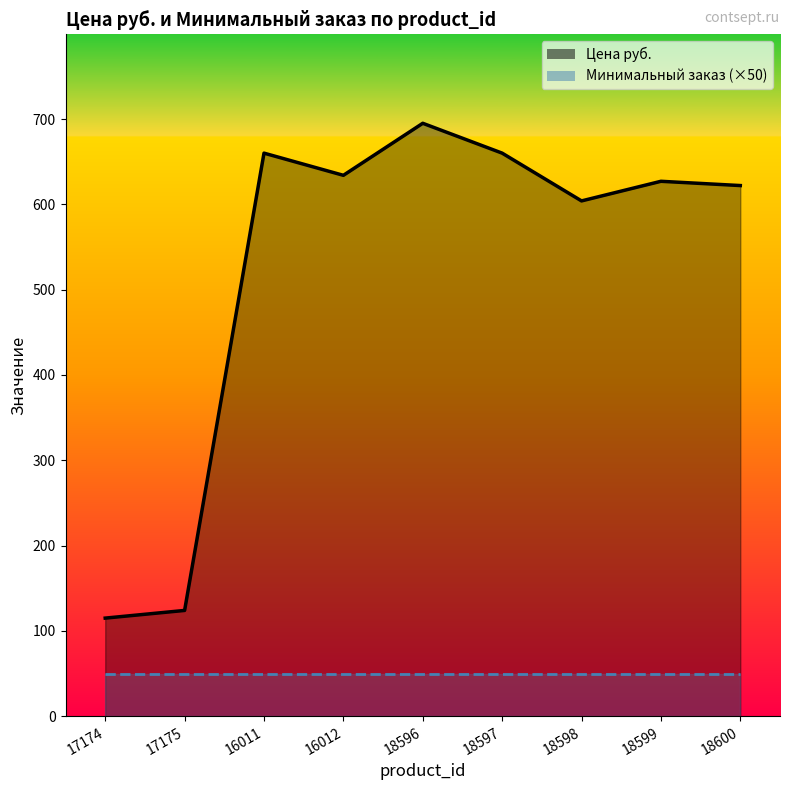

What is the value of the 5th point from the left?

695